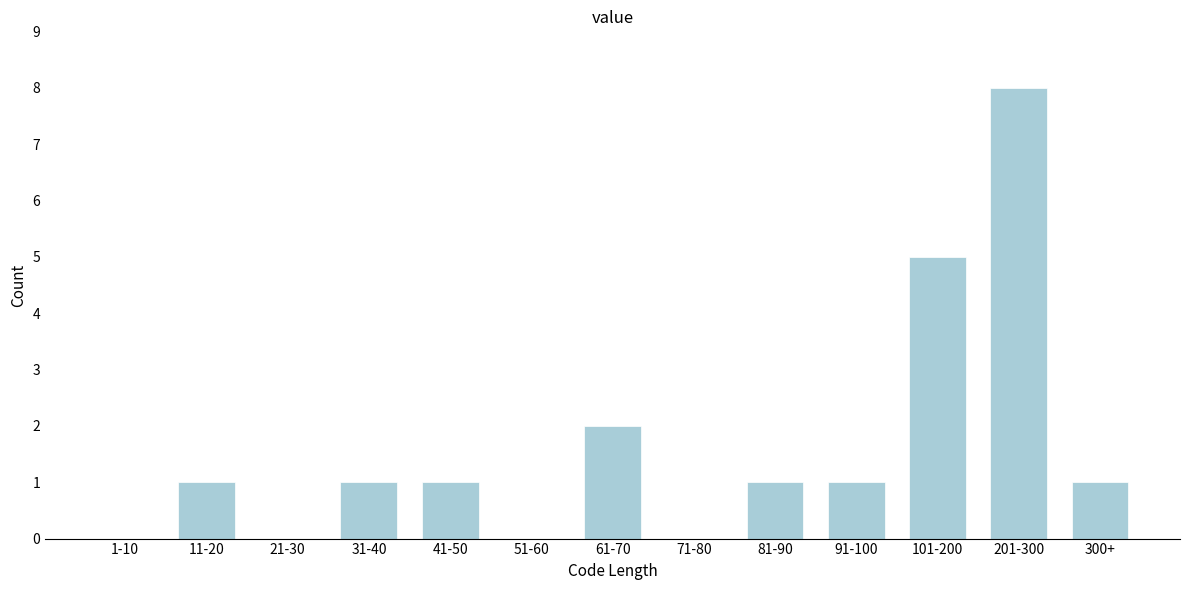

Reading left to right, extract all data points from this chart.

1-10=0	11-20=1	21-30=0	31-40=1	41-50=1	51-60=0	61-70=2	71-80=0	81-90=1	91-100=1	101-200=5	201-300=8	300+=1